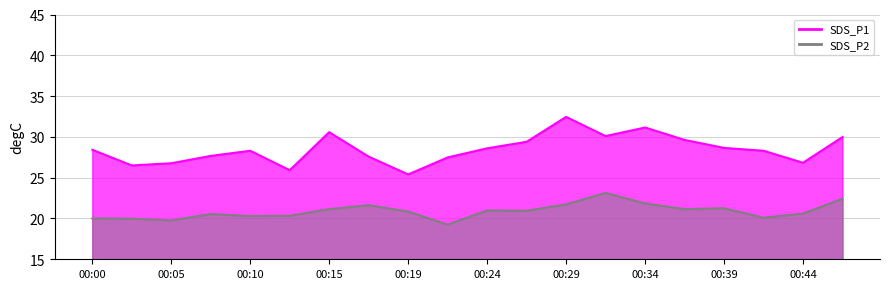

Reading left to right, extract all data points from this chart.

SDS_P1: 00:00=28.4	00:02=26.5	00:05=26.8	00:07=27.7	00:10=28.3	00:12=25.9	00:15=30.6	00:17=27.6	00:19=25.4	00:22=27.5	00:24=28.6	00:27=29.4	00:29=32.5	00:32=30.1	00:34=31.1	00:37=29.6	00:39=28.6	00:41=28.3	00:44=26.8	00:46=30.0
SDS_P2: 00:00=20.0	00:02=20.0	00:05=19.8	00:07=20.6	00:10=20.3	00:12=20.3	00:15=21.1	00:17=21.6	00:19=20.9	00:22=19.2	00:24=21.0	00:27=20.9	00:29=21.7	00:32=23.1	00:34=21.9	00:37=21.1	00:39=21.2	00:41=20.1	00:44=20.6	00:46=22.4